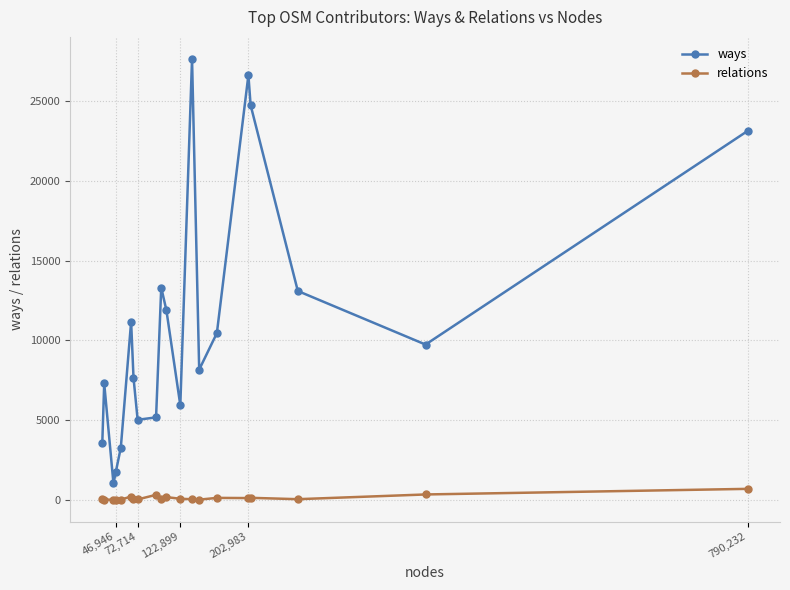

What is the maximum value shown in the chart?

27667